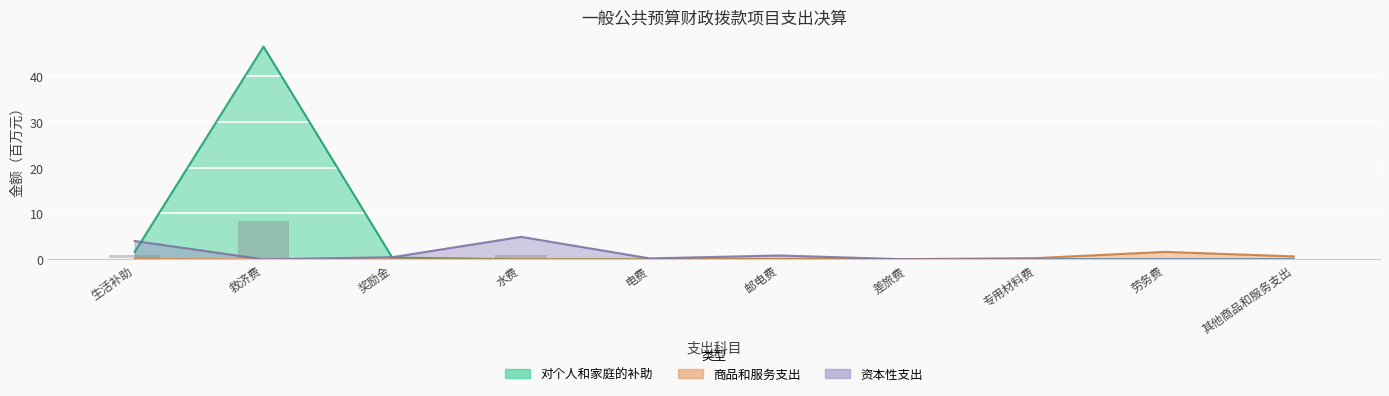

Rank the categories by 商品和服务支出 value from highest to lowest.

劳务费, 其他商品和服务支出, 专用材料费, 生活补助, 邮电费, 差旅费, 水费, 电费, 奖励金, 救济费